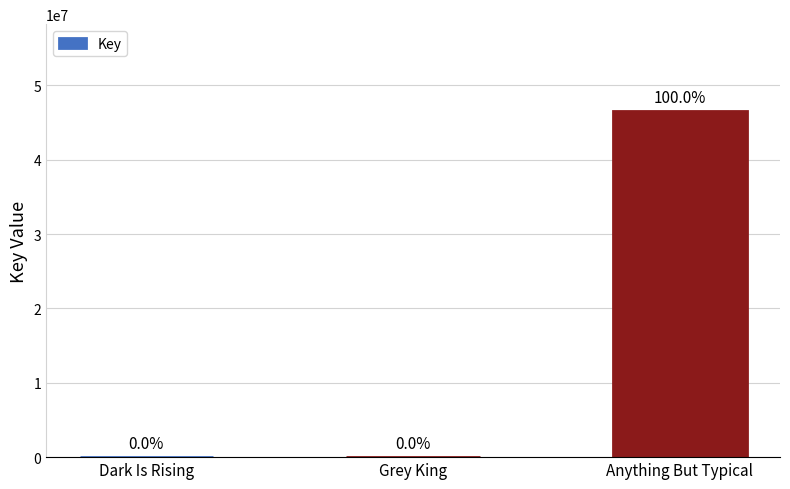

What is the change in value from Grey King to Anything But Typical?

+46587259